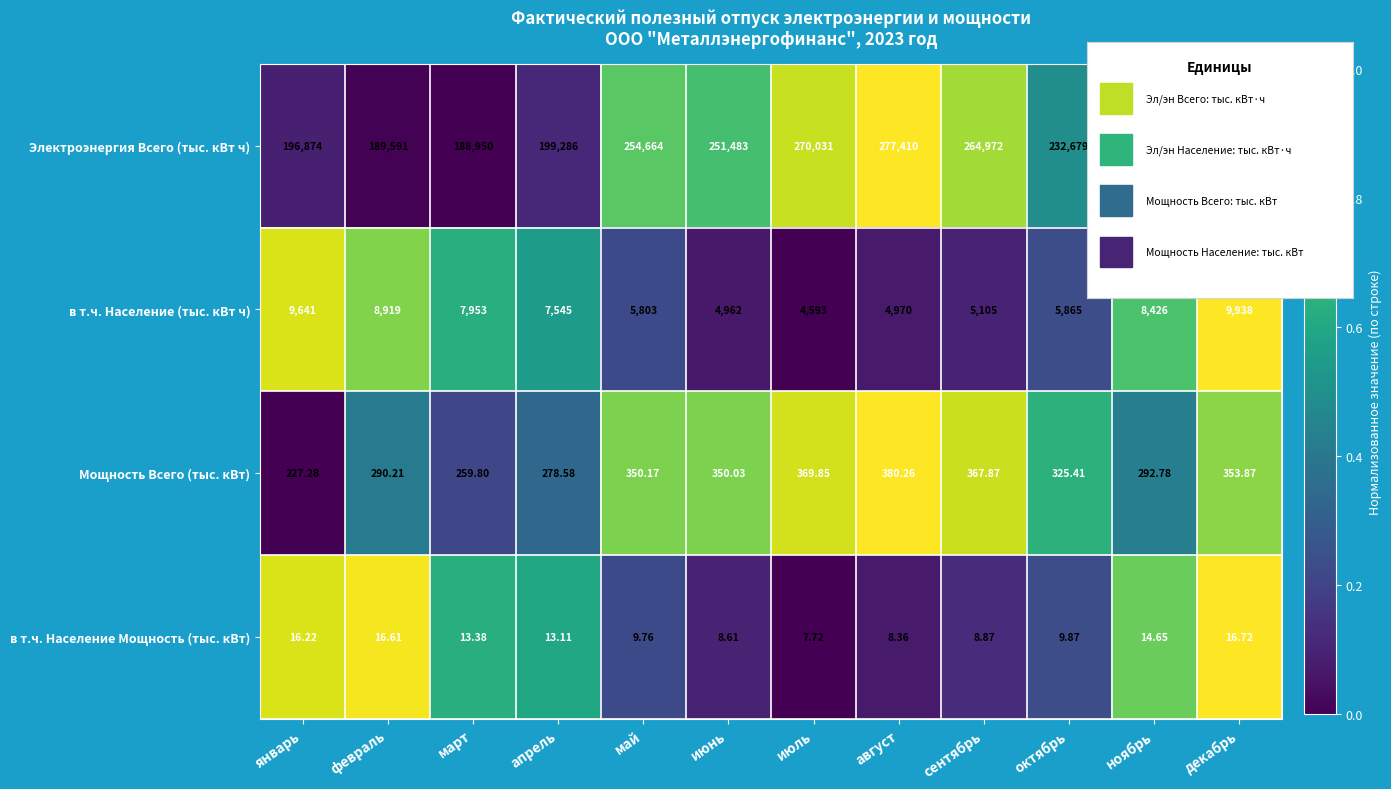

How many data points in Мощность Всего (тыс. кВт) are less than 350?

6